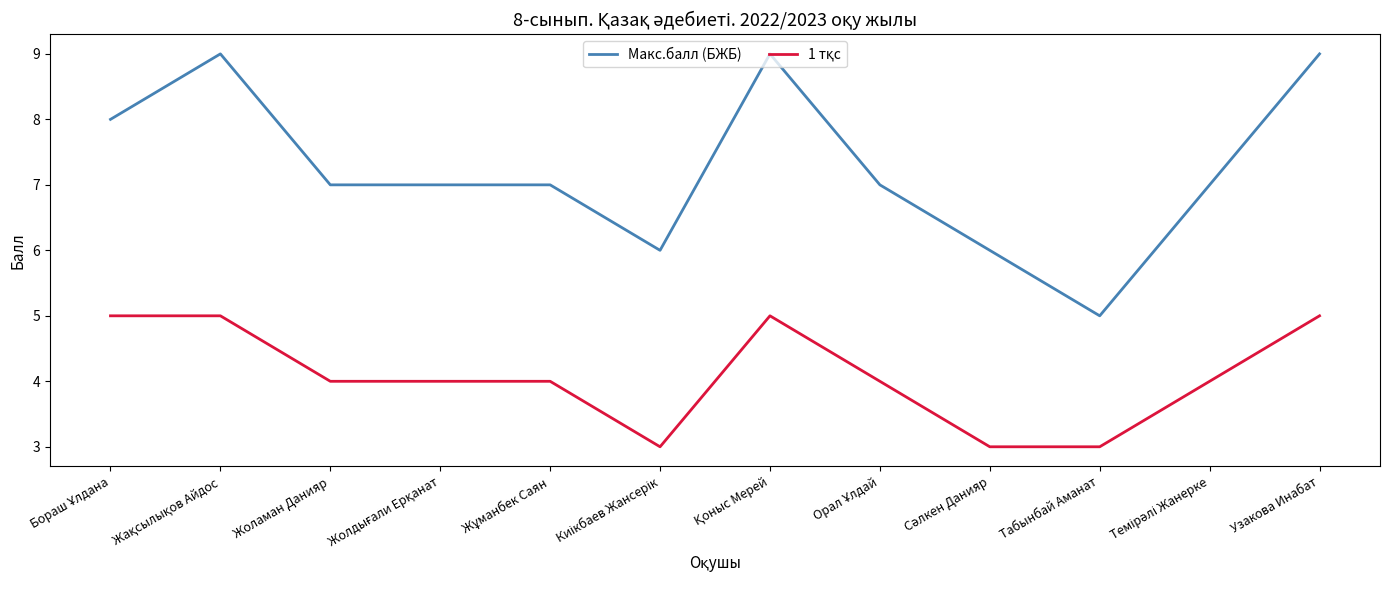

Which series has the largest range (max minus min)?

Макс.балл (БЖБ)